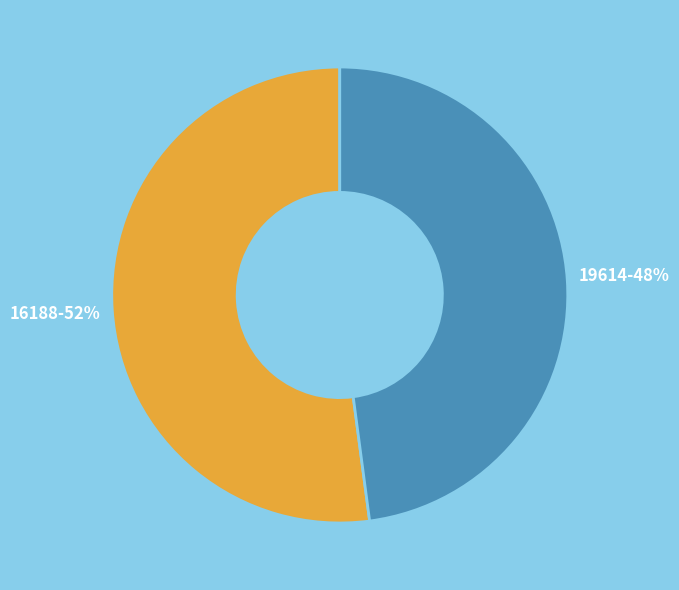

Count the number of slices in the pie.

2